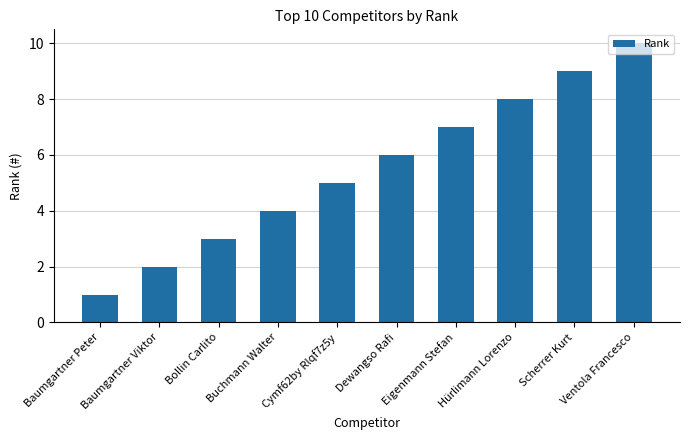

Rank the categories by value from lowest to highest.

Baumgartner Peter, Baumgartner Viktor, Bollin Carlito, Buchmann Walter, Cymf62by Rlqf7z5y, Dewangso Rafi, Eigenmann Stefan, Hürlimann Lorenzo, Scherrer Kurt, Ventola Francesco